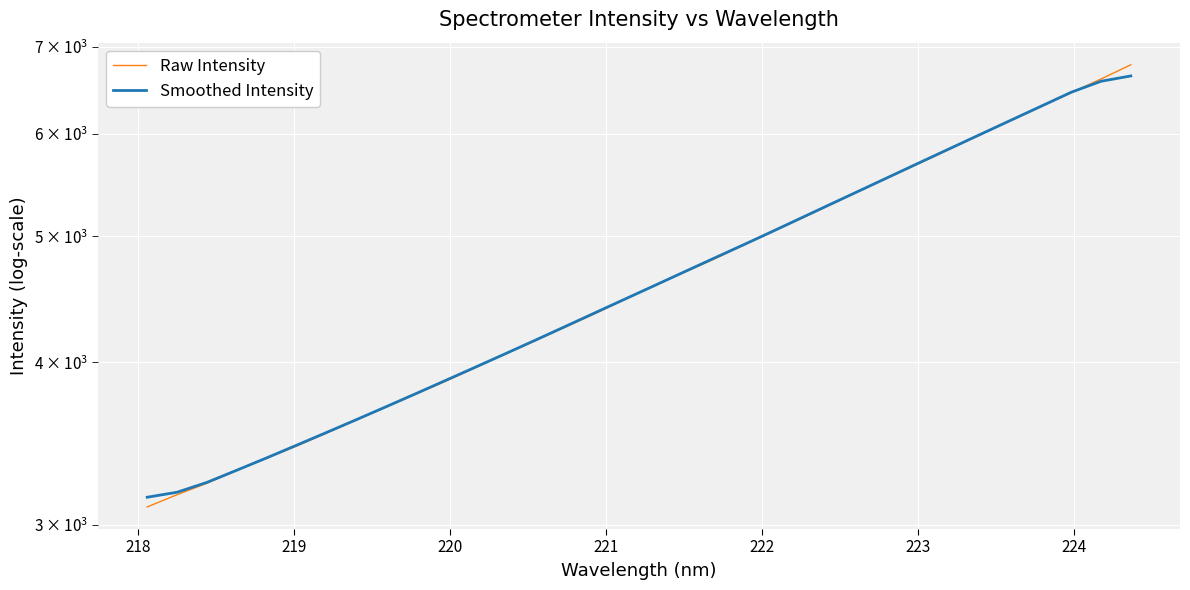

After their last crossing, which series has the higher values: Smoothed Intensity or Raw Intensity?

Raw Intensity